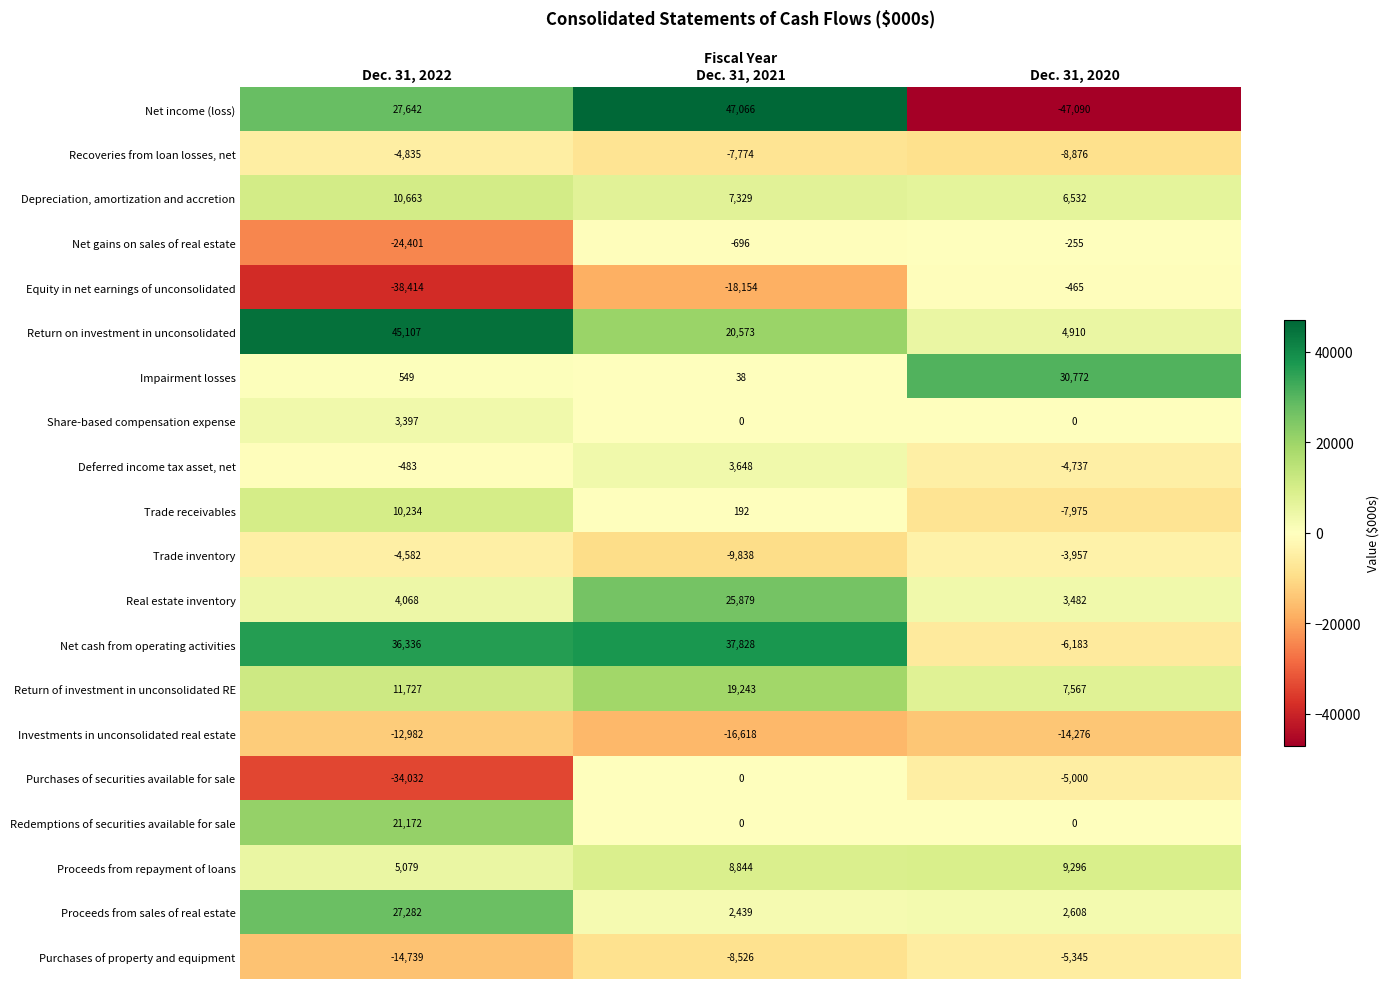

What is the total value across all series at Dec. 31, 2021?

111473